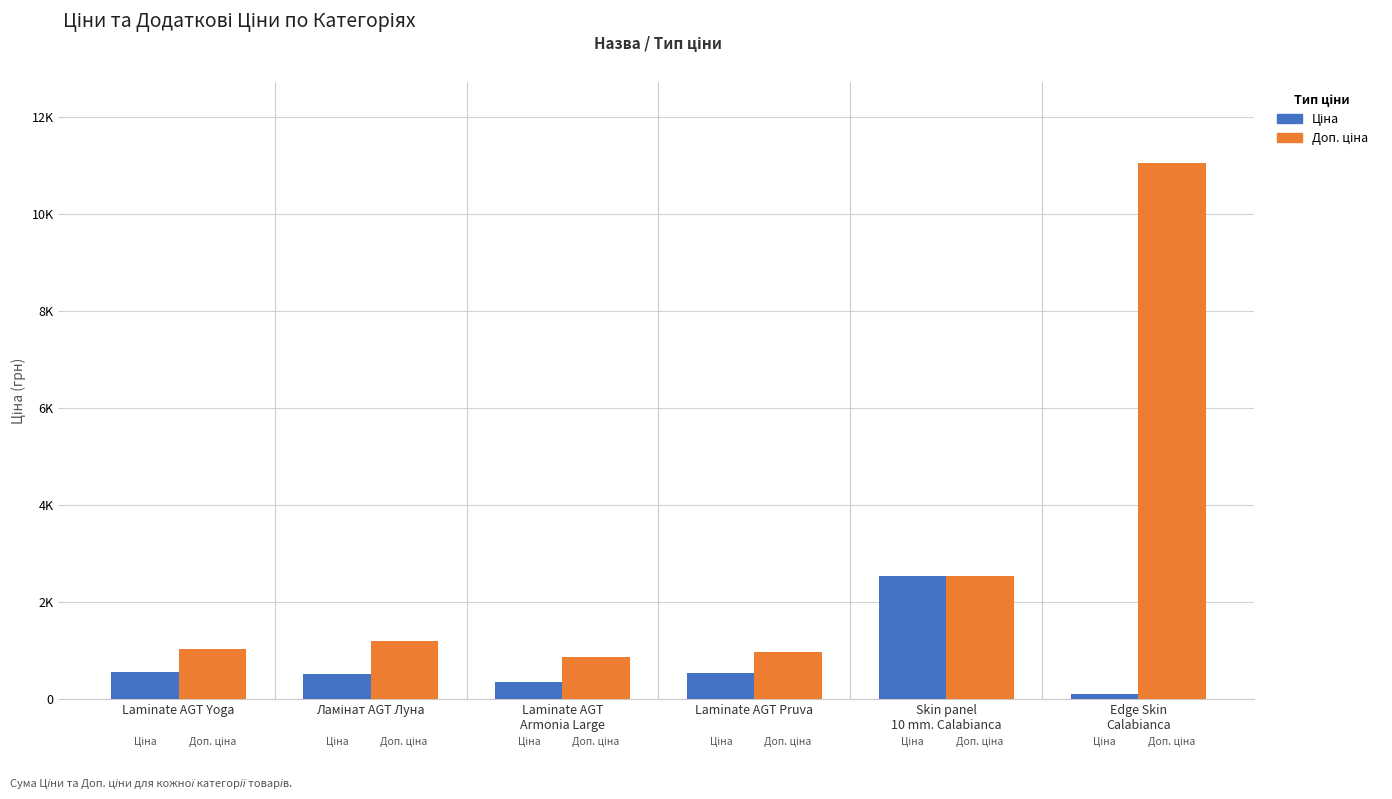

What are all the series names shown in the legend?

Ціна, Доп. ціна